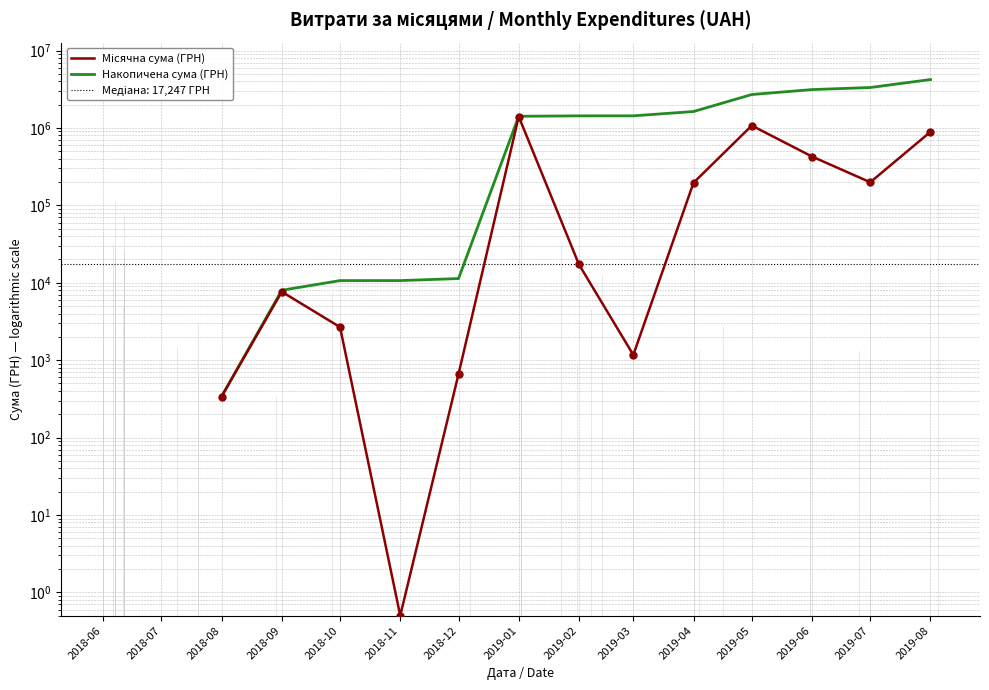

Is the value of Місячна сума (ГРН) at 2018-08 greater than the value of Накопичена сума (ГРН) at 2019-03?

No